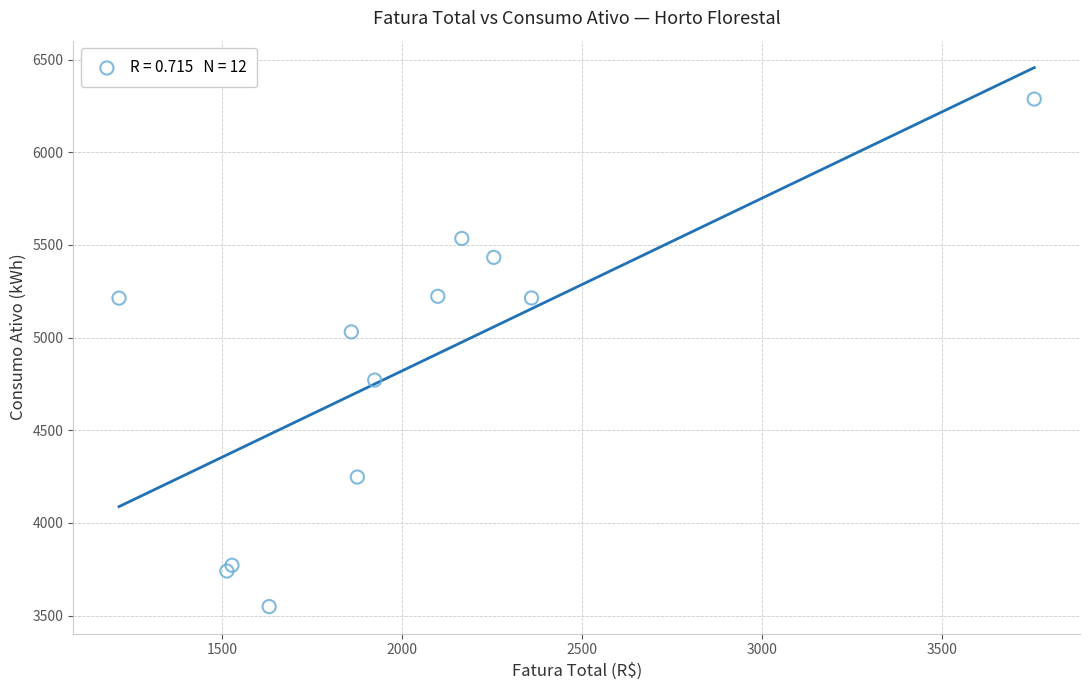

What Y value in the scatter plot is closest to 4918?

5031